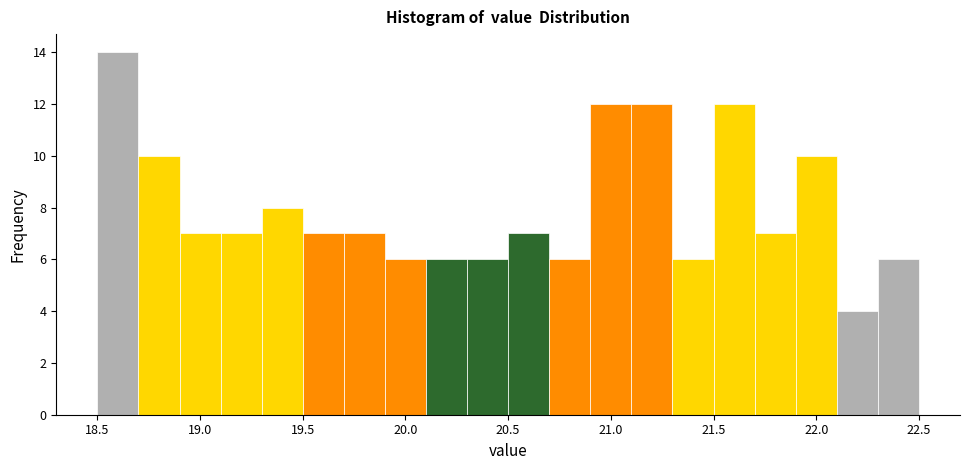

Over which range of the x-axis is the bar tallest?

18.5 to 18.7